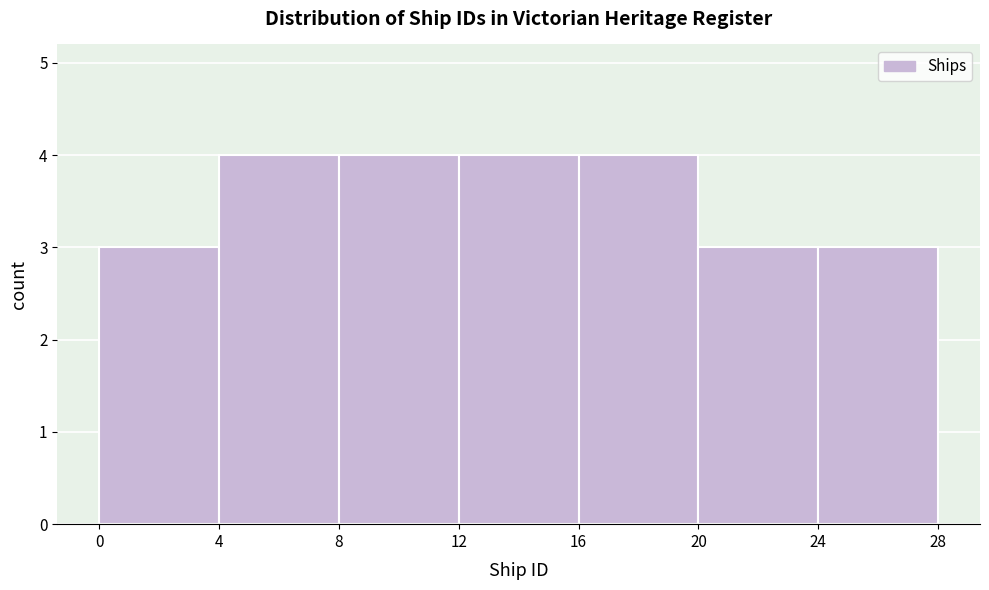

What is the height of the bar covering 0 to 4 on the x-axis? The values are not printed on the chart, so give them approximately, as read against the axis.

3